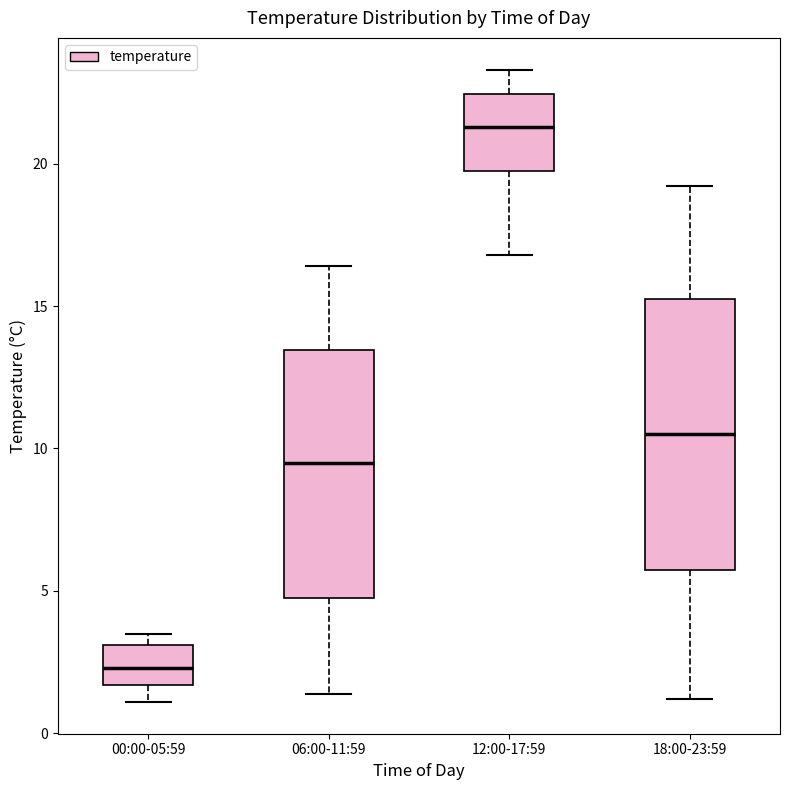

Where does the upper whisker of the box for 12:00-17:59 end on the y-axis? The values are not printed on the chart, so give them approximately, as read against the axis.

23.5